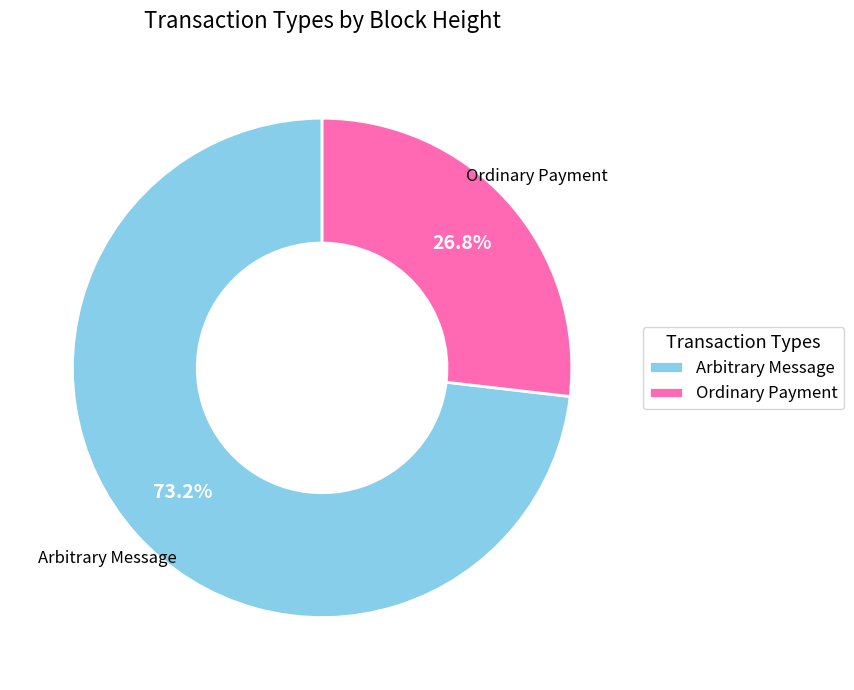

What percentage do Arbitrary Message and Ordinary Payment together represent?

100.0%